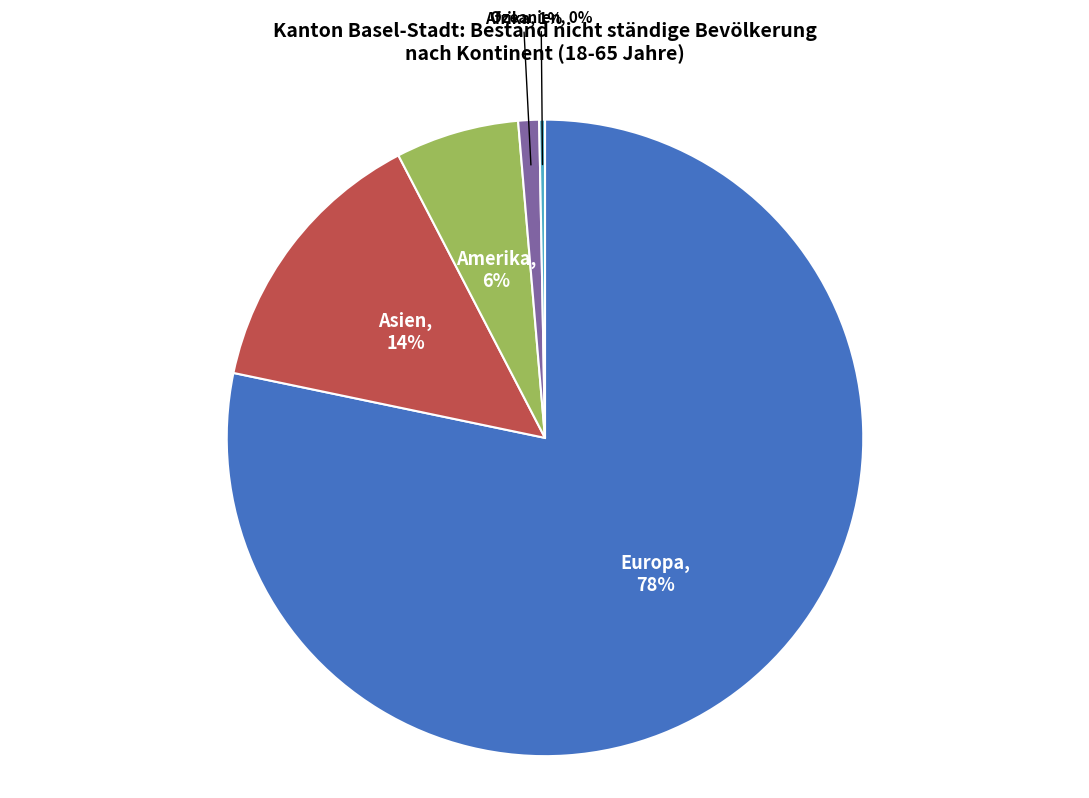

To the nearest percent, what is the average slice percentage?

20%